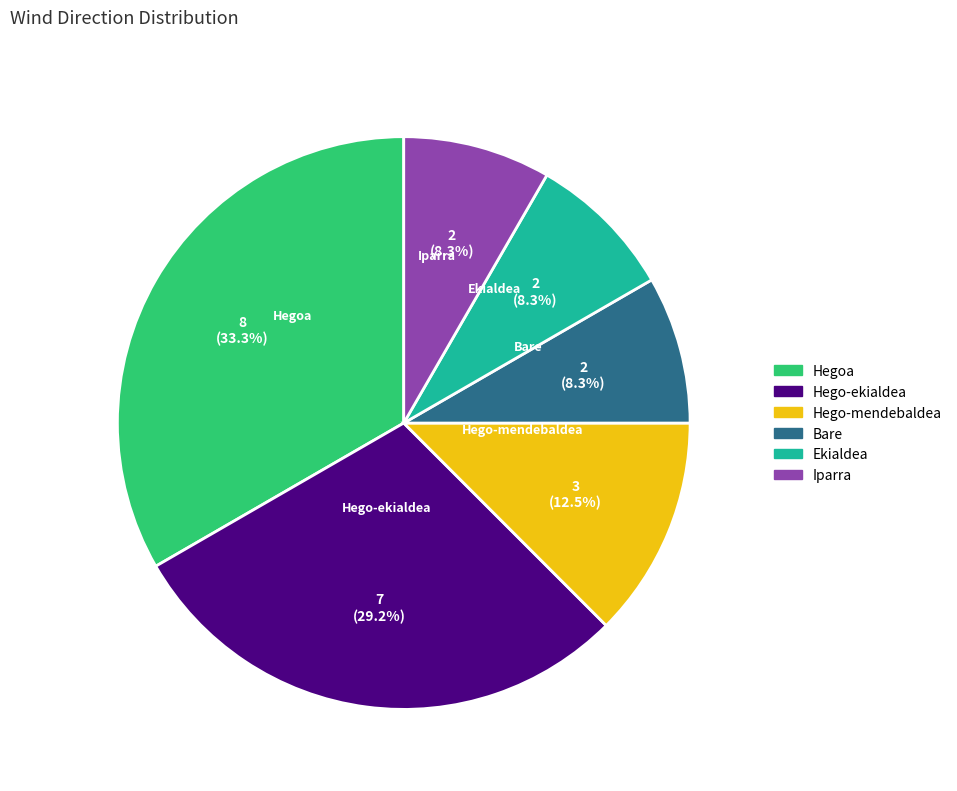

What is the largest slice in the pie chart?

Hegoa